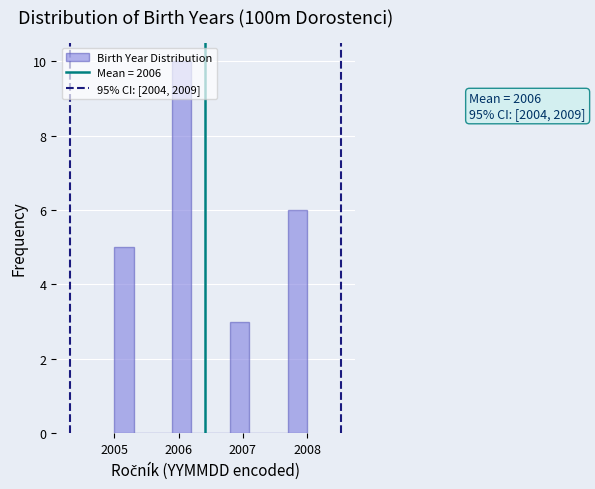

Read against the x-axis, roughly where is the centre of the tallest bar?

2006.1